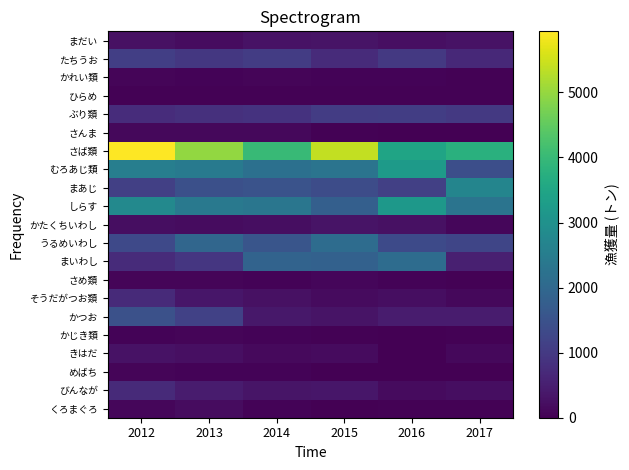

Between 2017 and 2015, which is larger?

2017